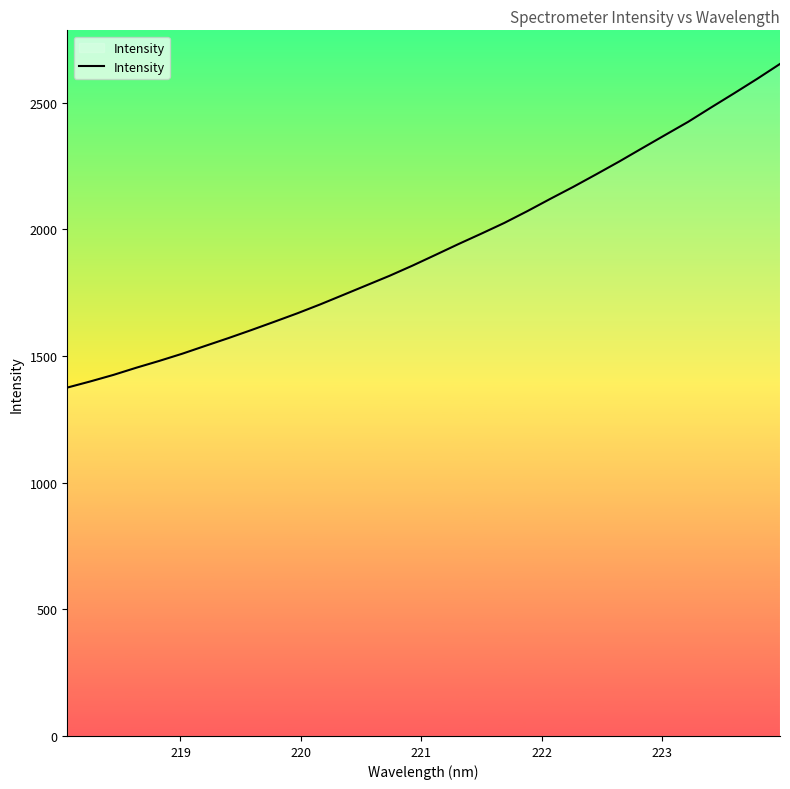

Count the number of data series in this chart.

1